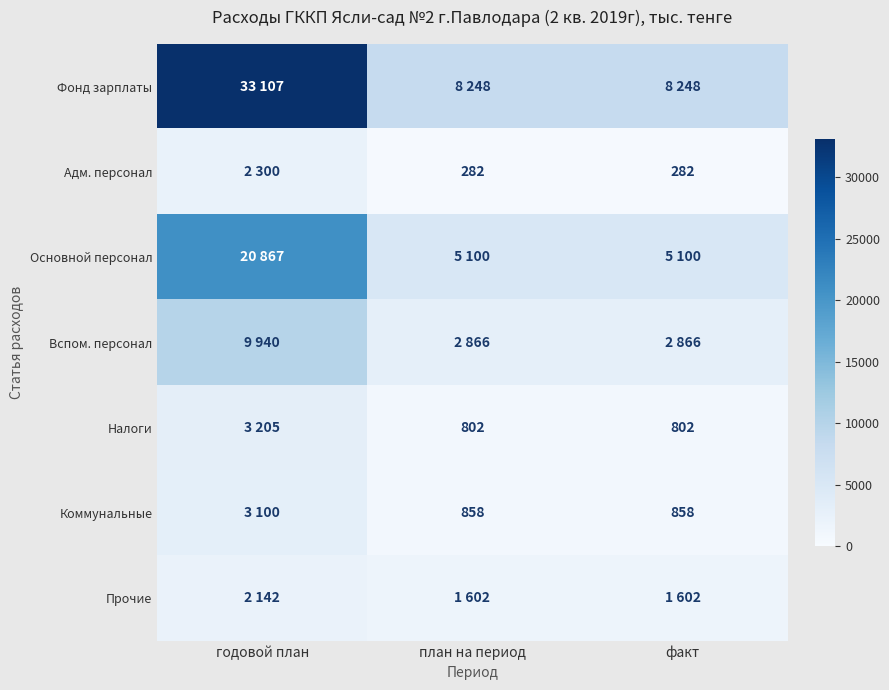

True or false: Налоги has a value of 802 at план на период.

True